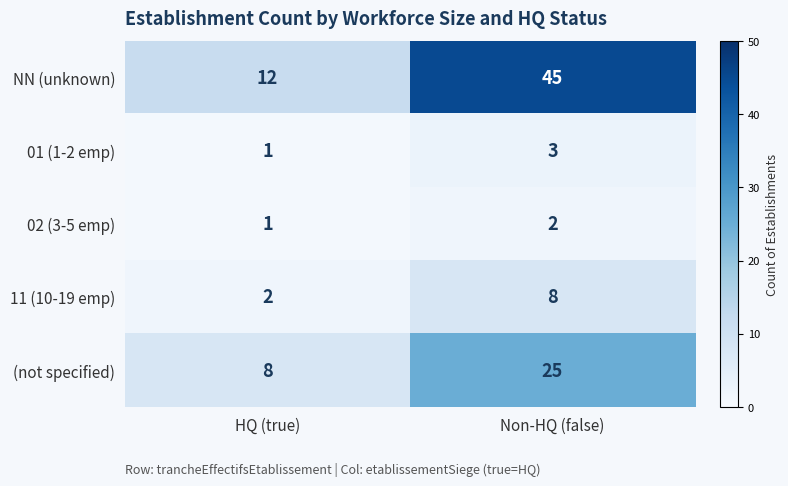

Reading left to right, transcribe all the data shown in this chart.

NN (unknown): HQ (true)=12	Non-HQ (false)=45
01 (1-2 emp): HQ (true)=1	Non-HQ (false)=3
02 (3-5 emp): HQ (true)=1	Non-HQ (false)=2
11 (10-19 emp): HQ (true)=2	Non-HQ (false)=8
(not specified): HQ (true)=8	Non-HQ (false)=25